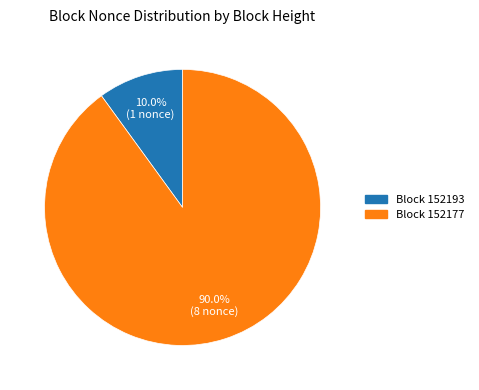

How many segments does this pie chart have?

2